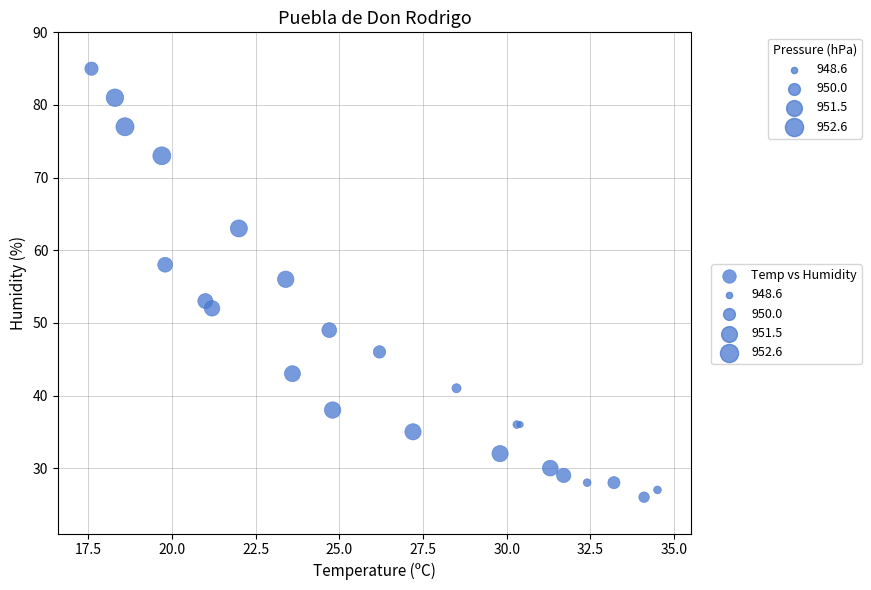

What Y value in the scatter plot is closest to 55?

56